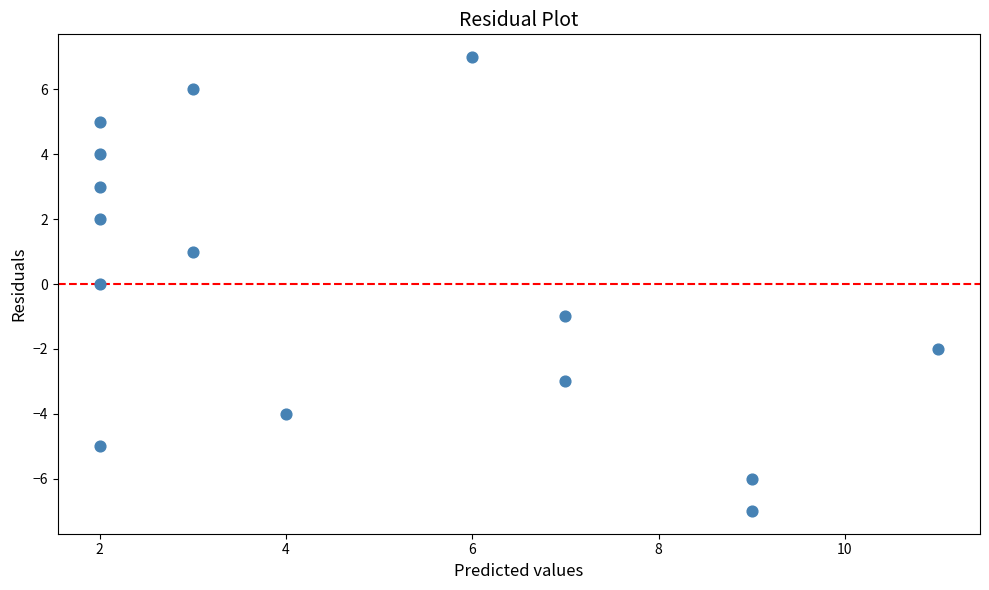

What is the range of X values (max minus min)?

9